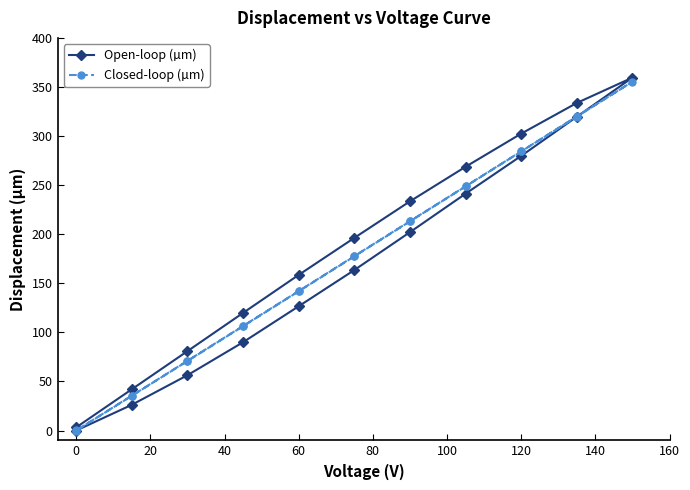

Which series ends up on top after the final intersection of Open-loop (µm) and Closed-loop (µm)?

Open-loop (µm)